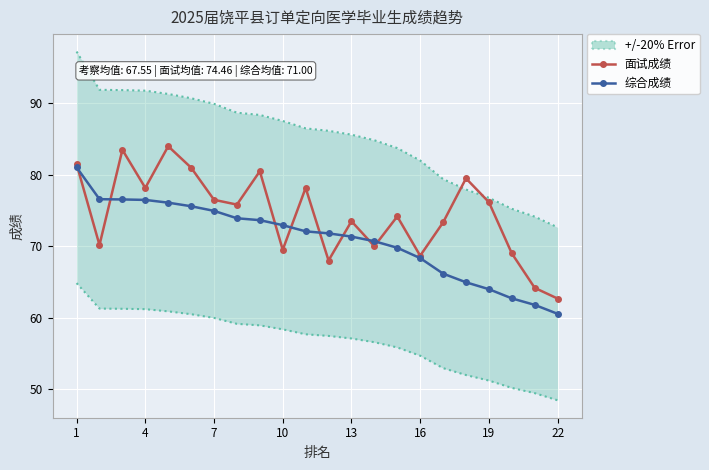

What is the smallest value displayed?

60.5